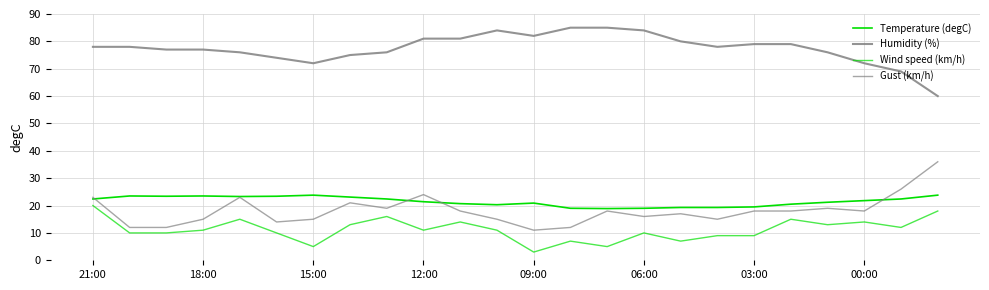

Where does the Wind speed (km/h) series first go above 11?

21:00